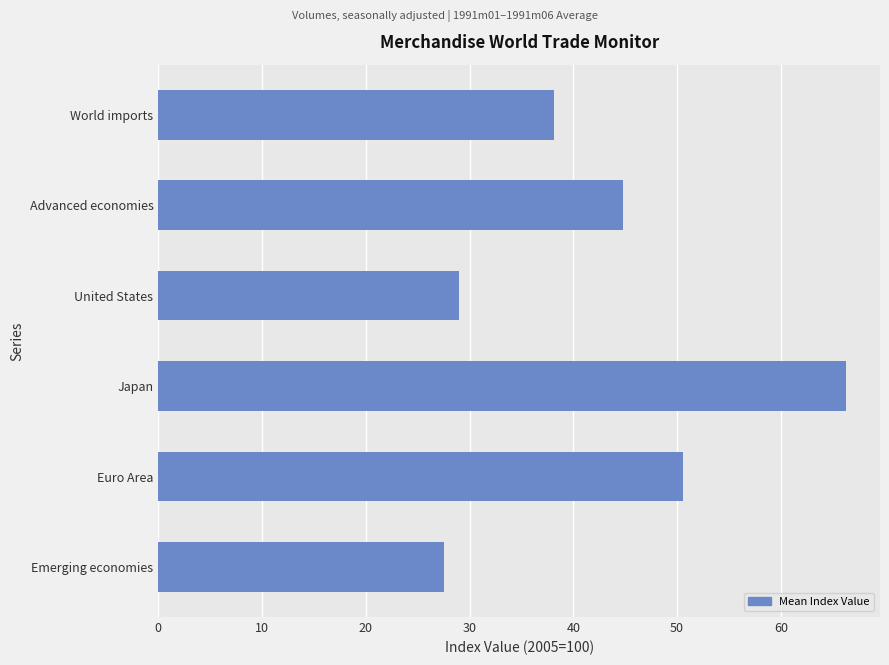

How many values are below 44?

3